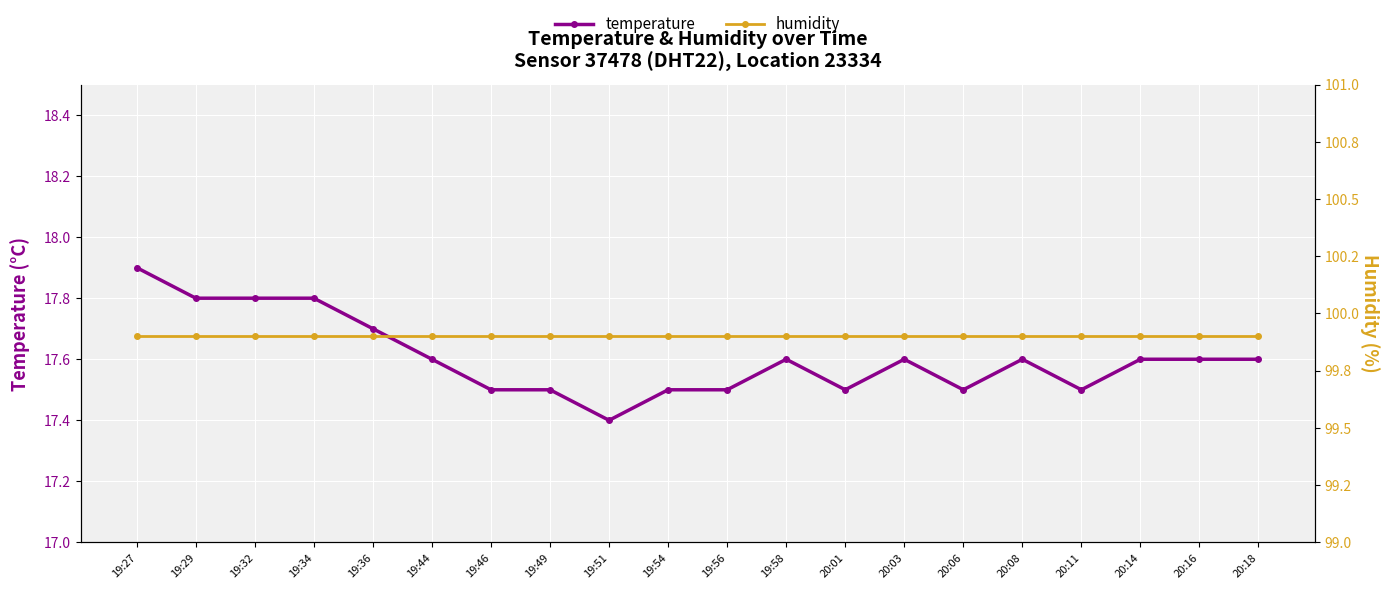

The humidity series shows 133.8 at 19:56. True or false?

False